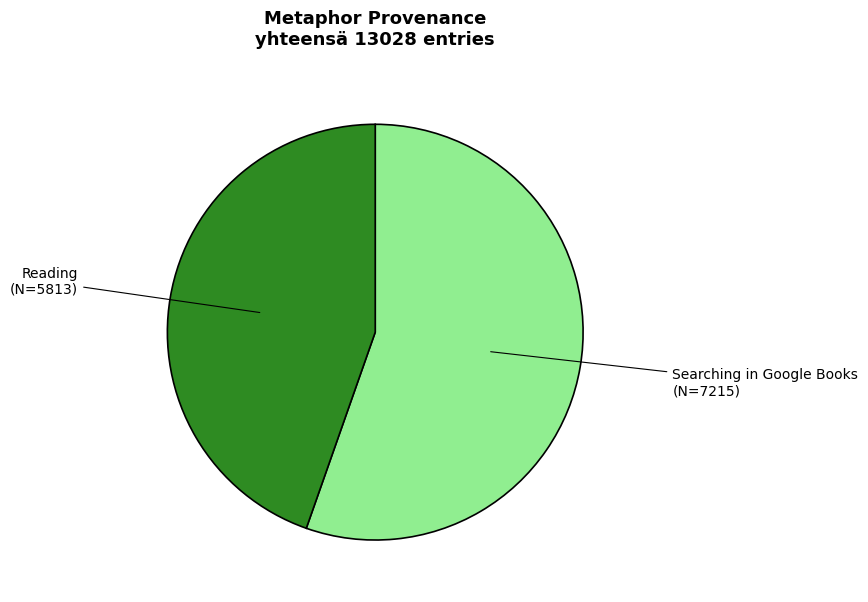

Is there a majority slice in this chart?

Yes